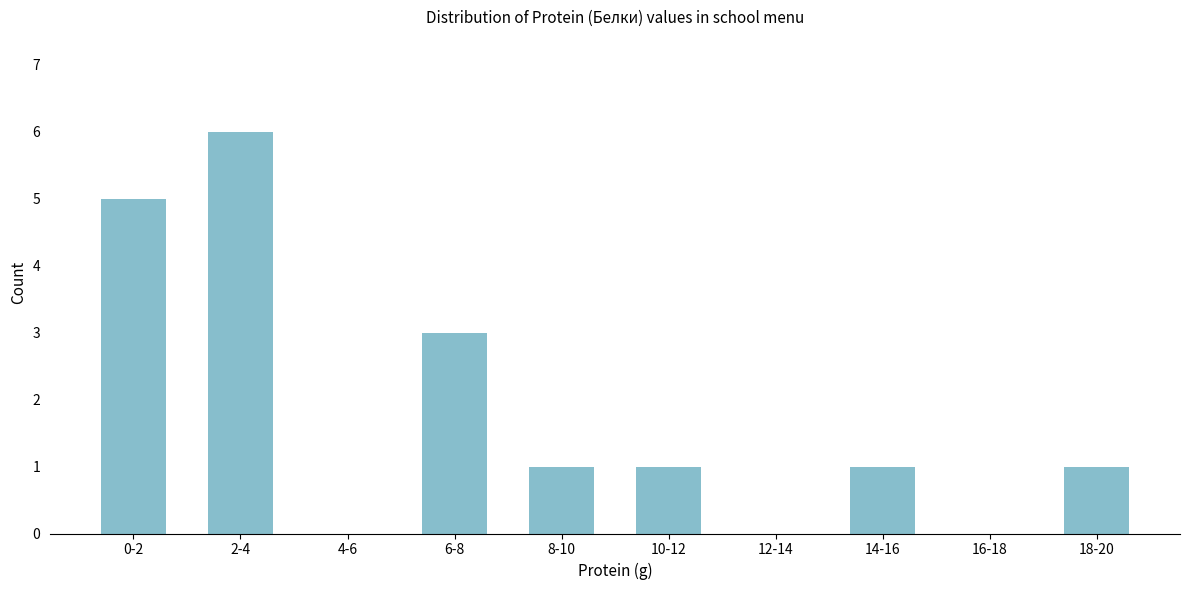

Reading right to left, list all the values displayed in this chart.

18-20=1	16-18=0	14-16=1	12-14=0	10-12=1	8-10=1	6-8=3	4-6=0	2-4=6	0-2=5